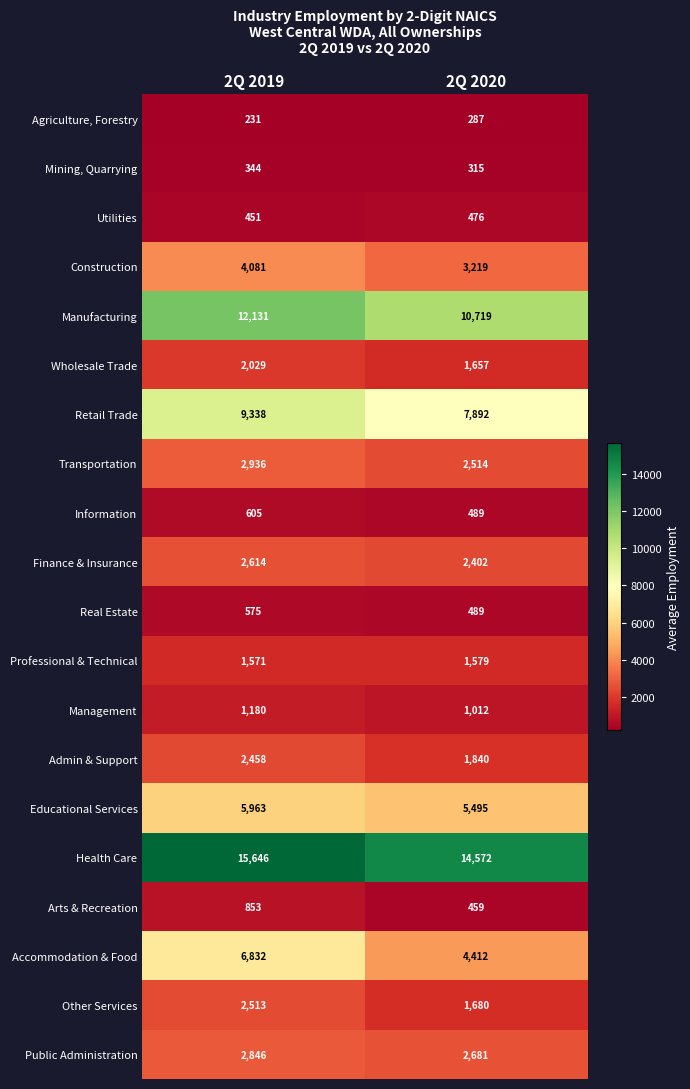

Which series has the widest spread of values?

Accommodation & Food